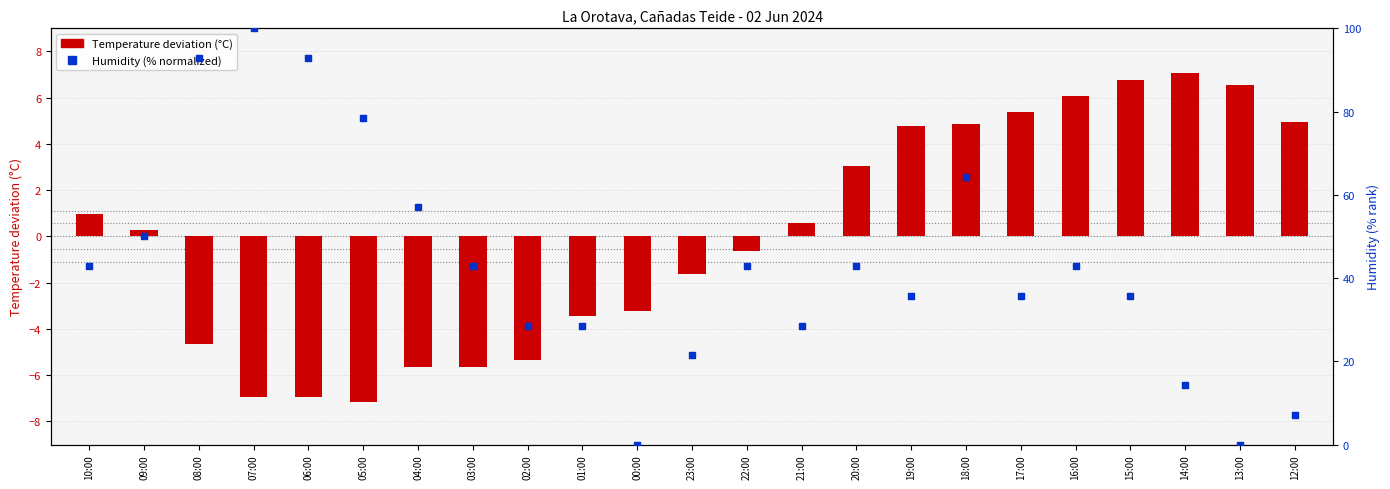

Which series contains the lowest Y value?

Temperature deviation (C)